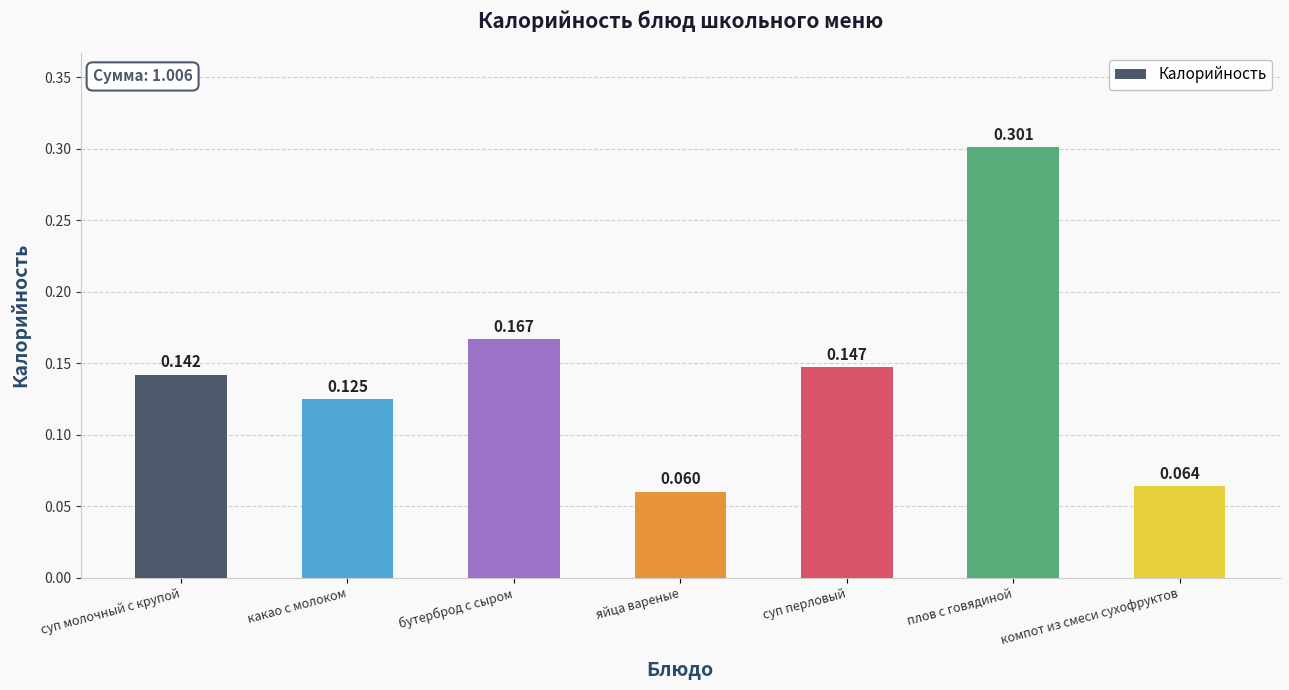

How many distinct data groups are displayed?

1